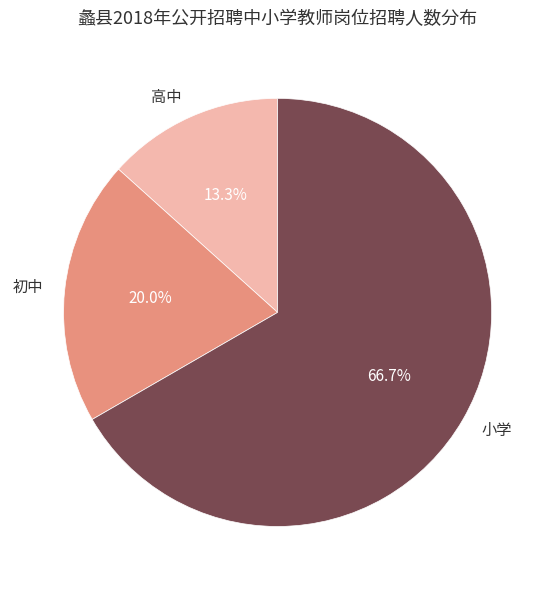

Does any single category account for the majority?

Yes